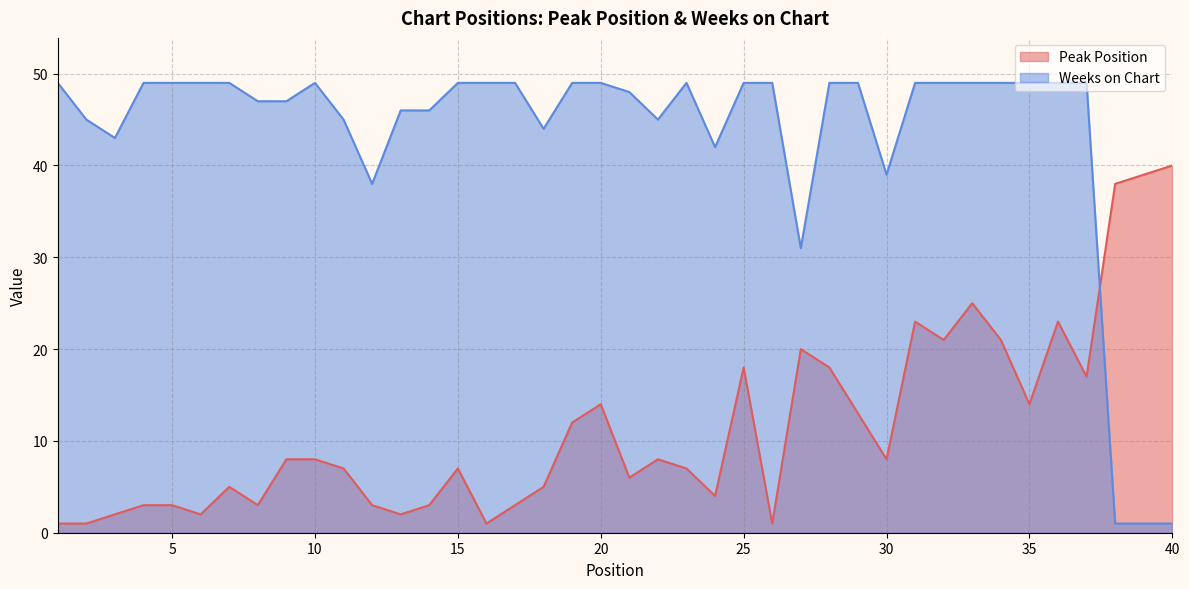

Rank the series at 3 from lowest to highest value.

Peak Position, Weeks on Chart